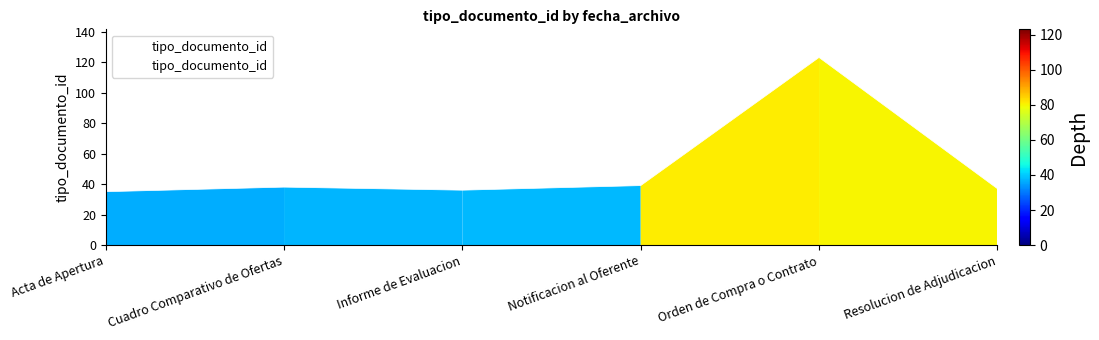

Reading left to right, what are all the values shown in this chart?

35	38	36	39	123	37